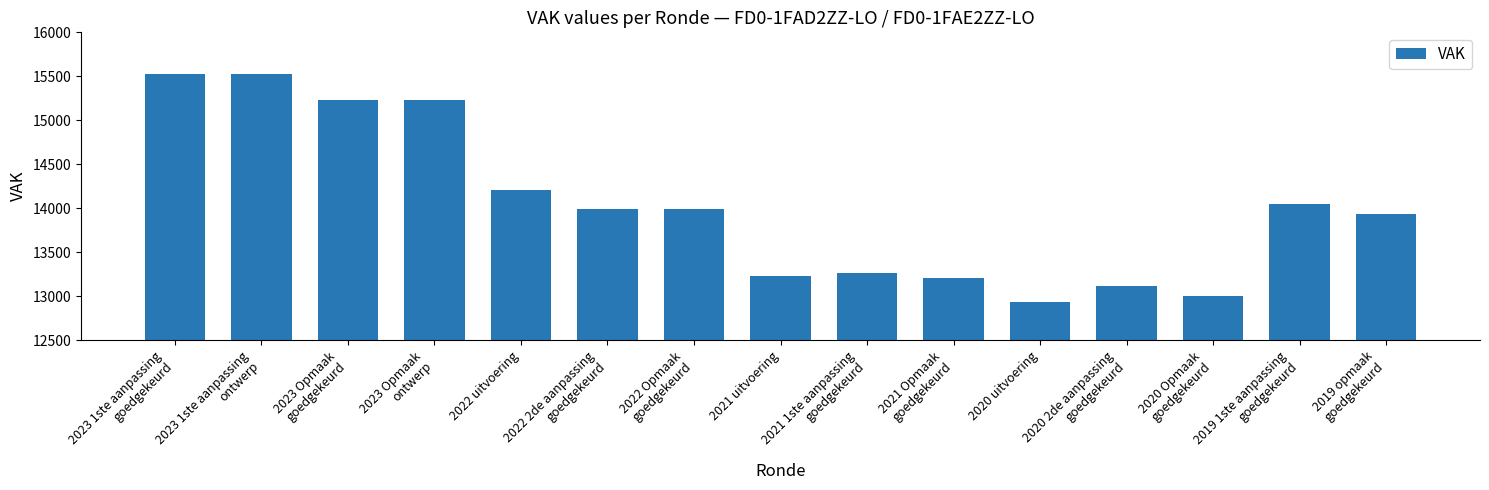

What is the change in value from 2022 2de aanpassing
goedgekeurd to 2021 uitvoering?

-759